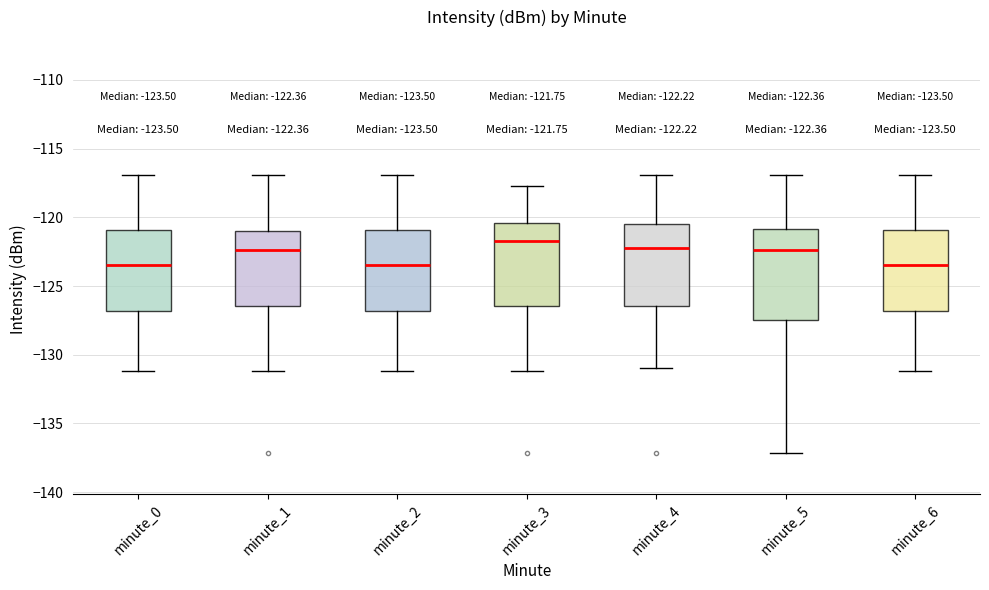

Comparing the boxes themselves (not the whiskers), which one is the tallest?

minute_5